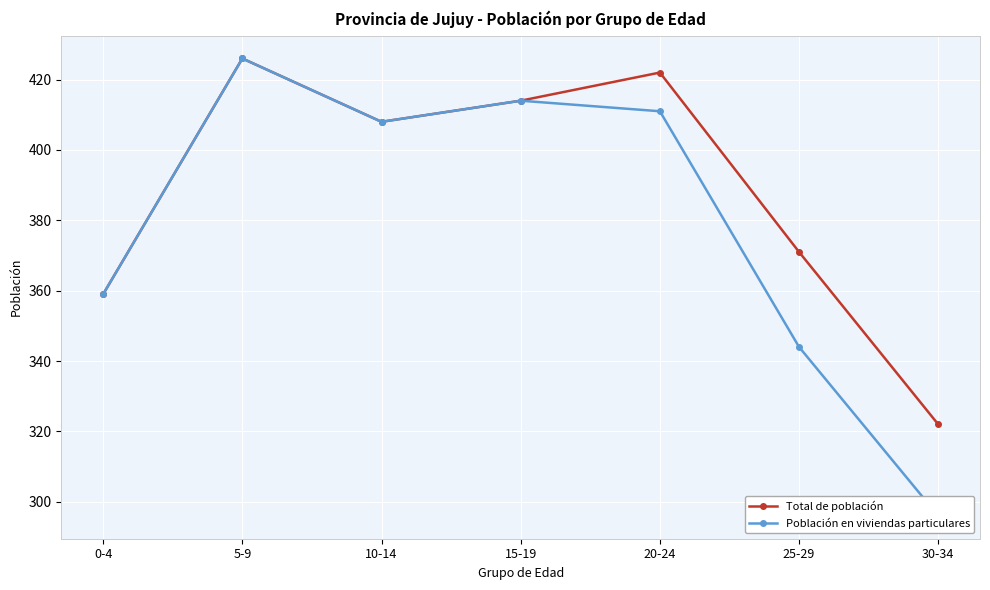

How many values in the Total de población series exceed 408?

3